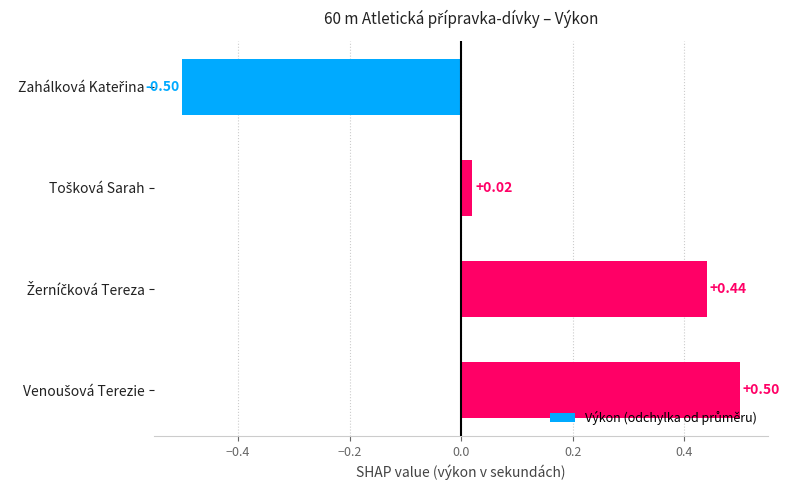

What is the difference between the maximum and minimum values?

1.0